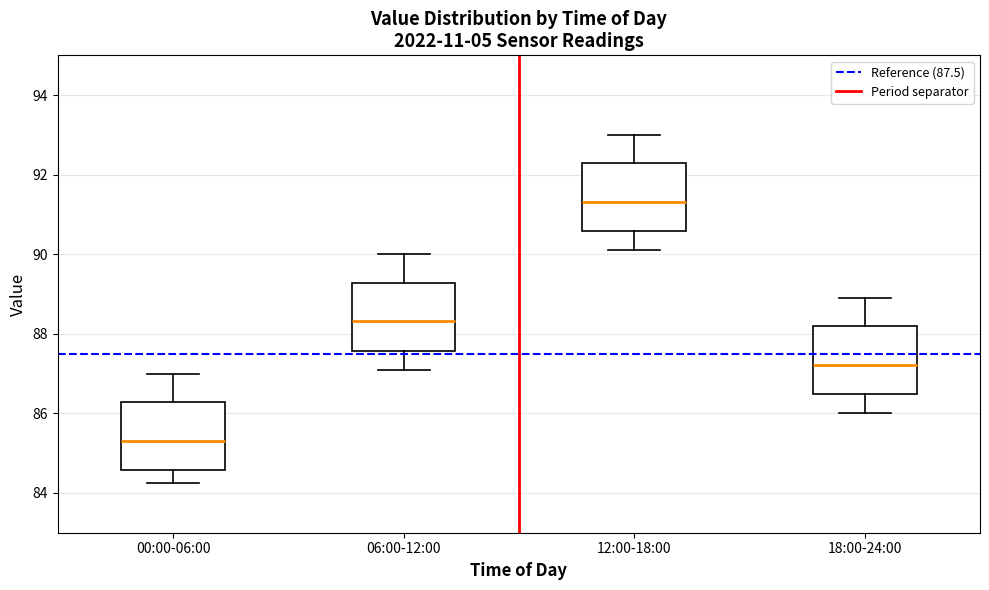

Where is the upper edge of the box for 00:00-06:00 on the y-axis? The values are not printed on the chart, so give them approximately, as read against the axis.

86.2